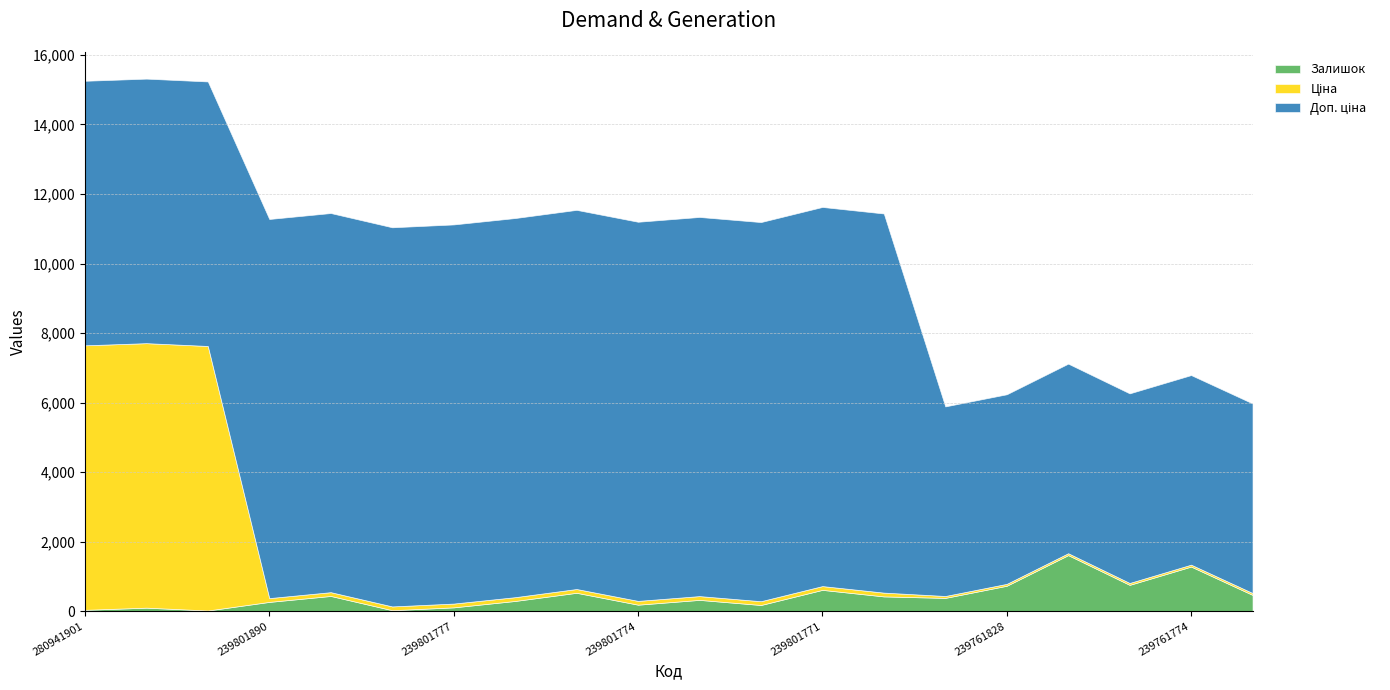

True or false: Доп. ціна has a value of 10903 at 239801890.

True